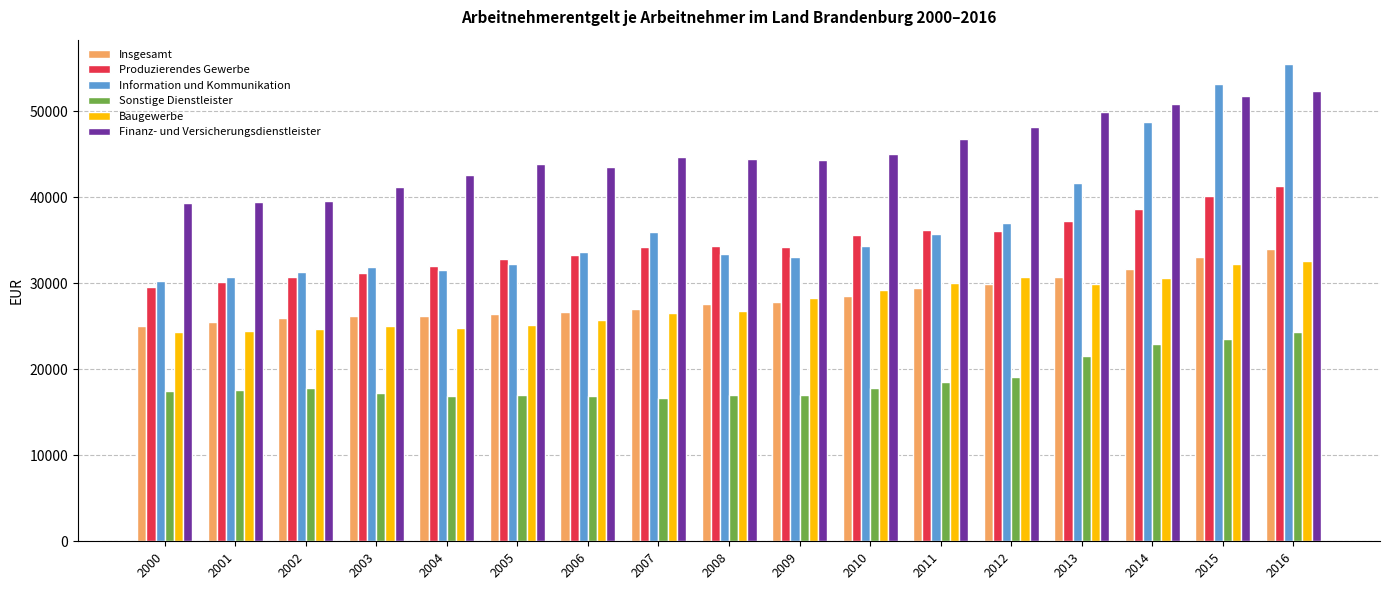

Which series has the largest total across all categories?

Finanz- und Versicherungsdienstleister